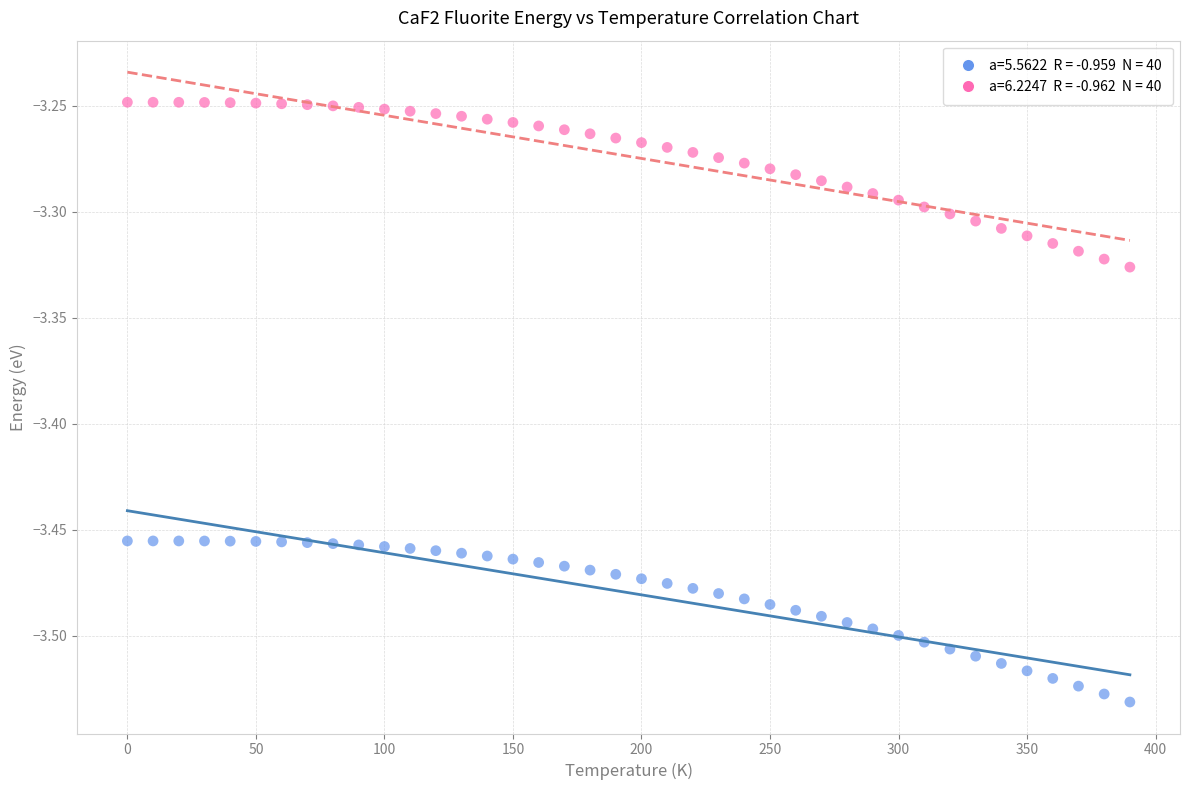

Across all data points, what is the range of X values (max minus min)?

390.0